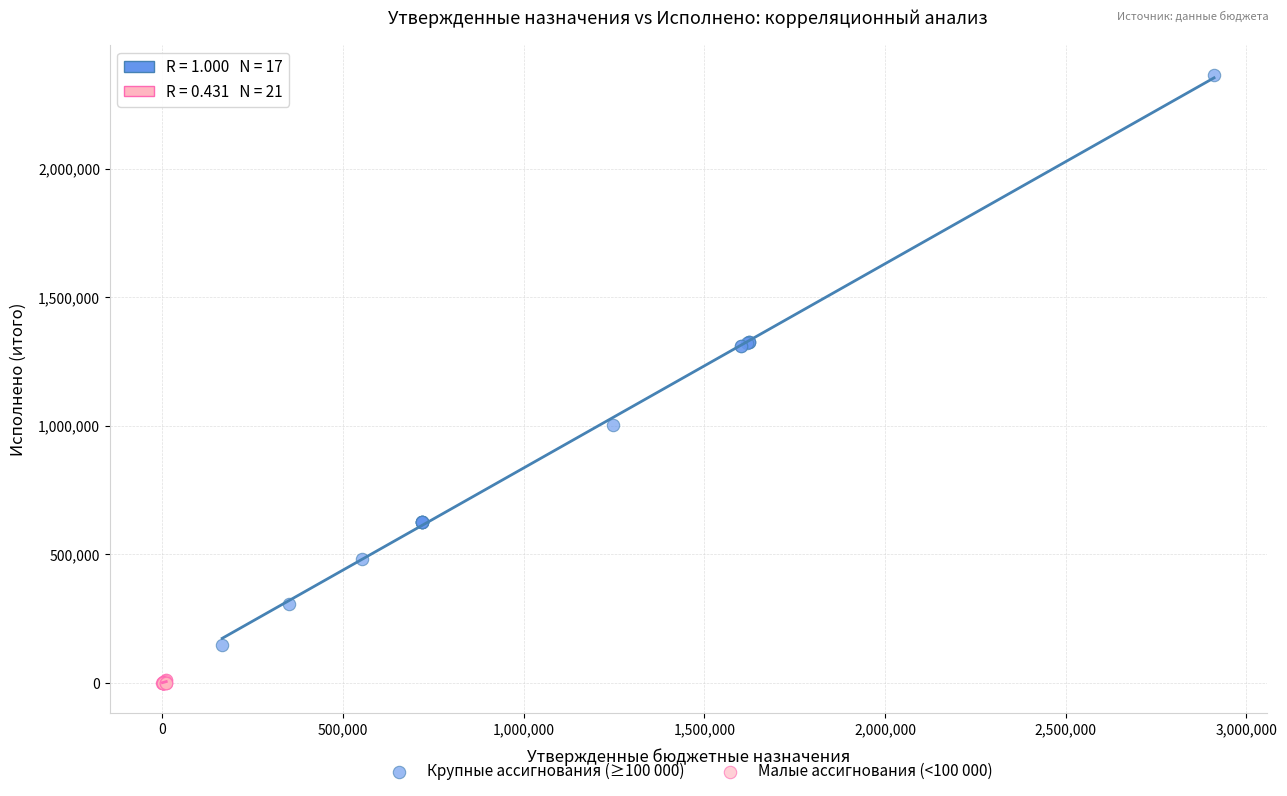

Which series reaches the maximum Y coordinate?

Крупные ассигнования (≥100 000)